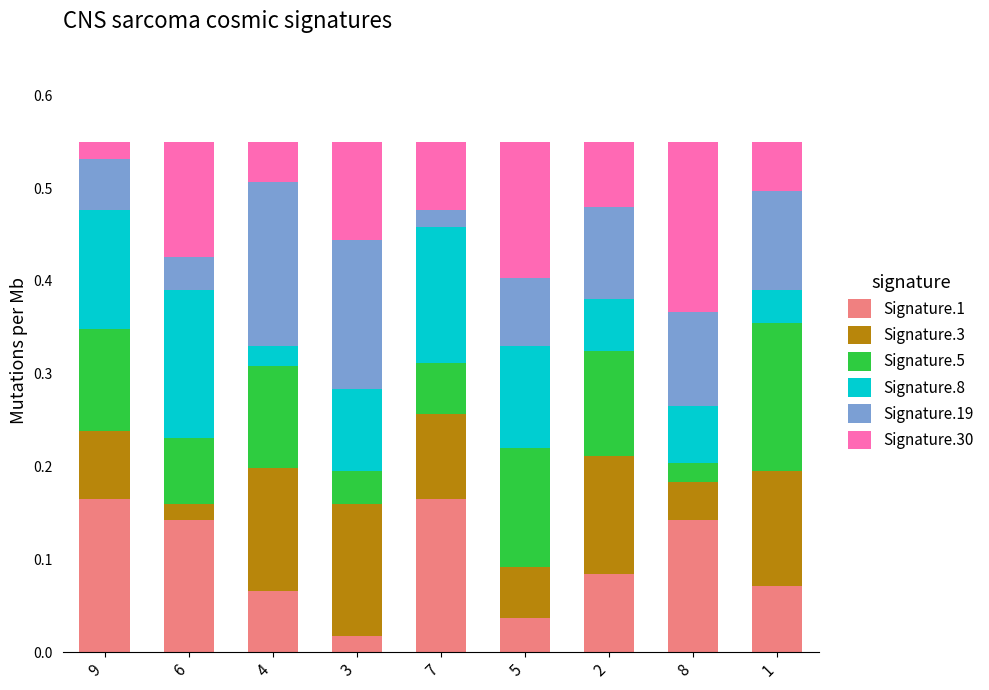

At which label does Signature.1 reach its minimum?

3